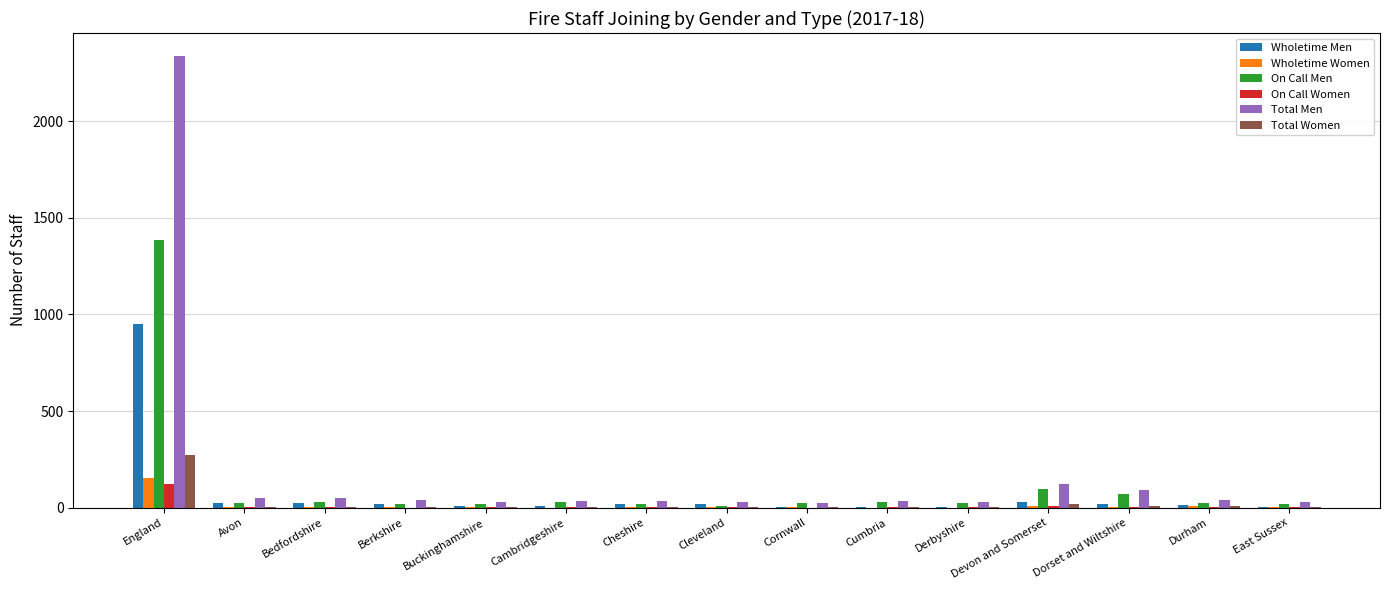

Are the bars grouped side by side (vs. stacked)?

Yes